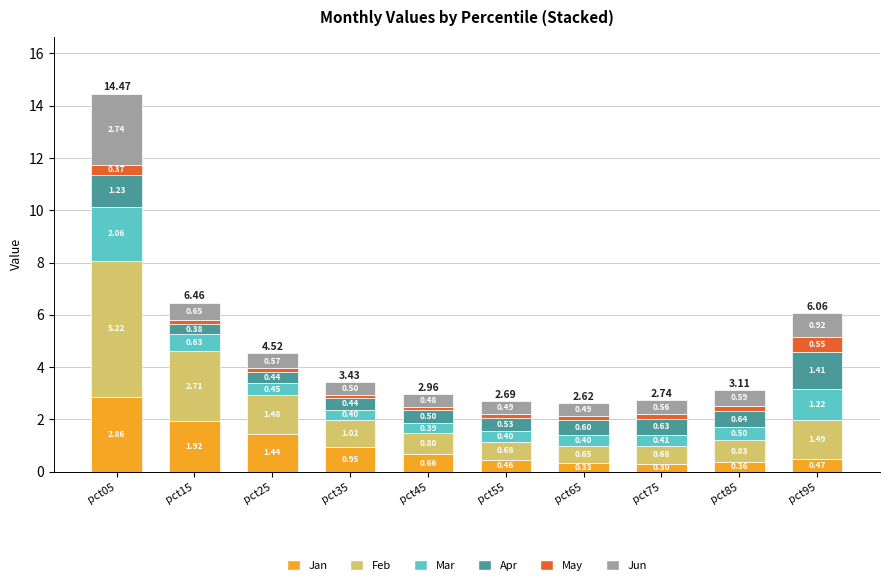

How many bars are there in total?

10